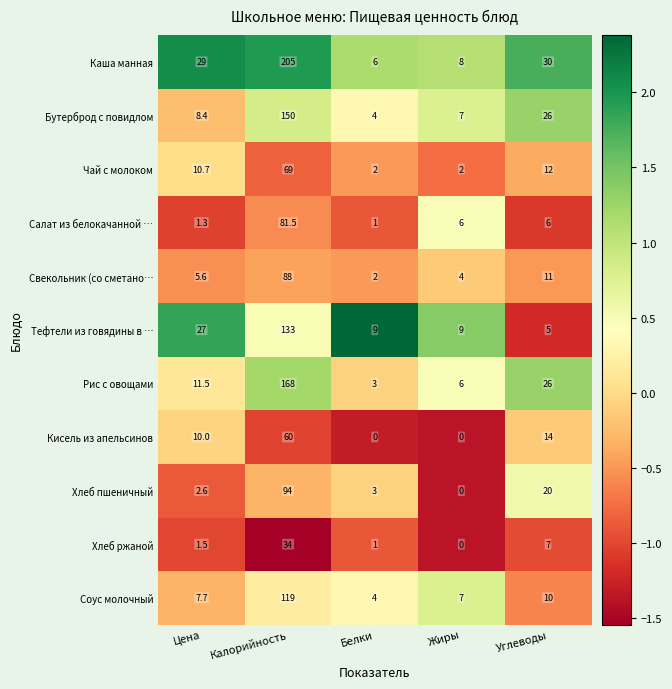

At which category is the sum across all series the highest?

Калорийность